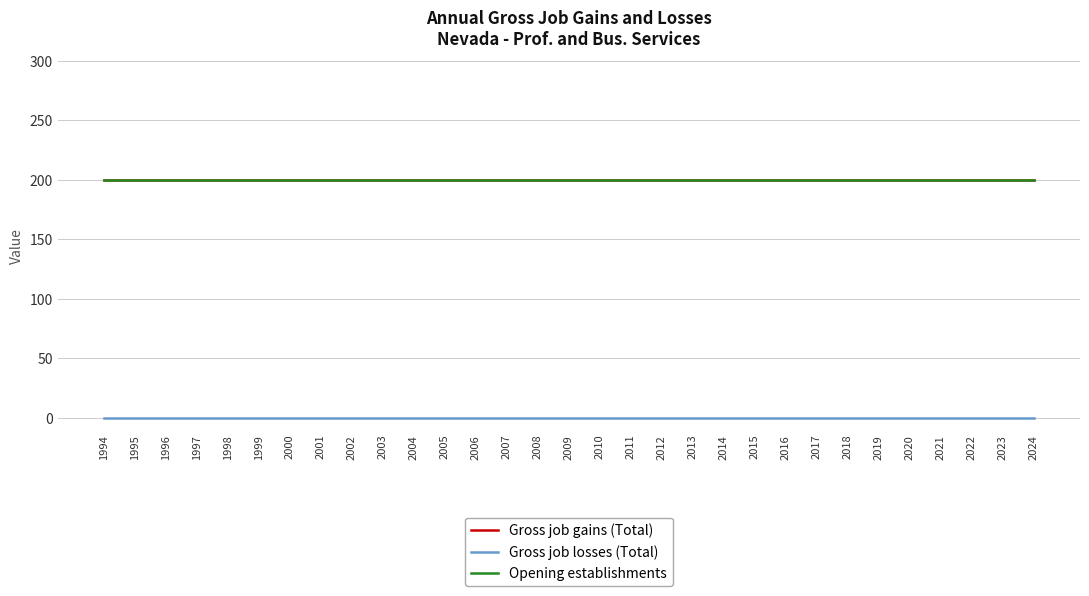

At which category is the sum across all series the highest?

1994